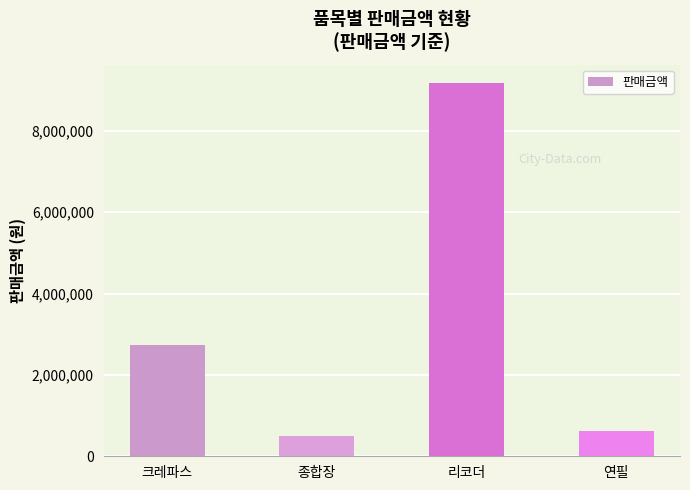

What is the average value?

3258230